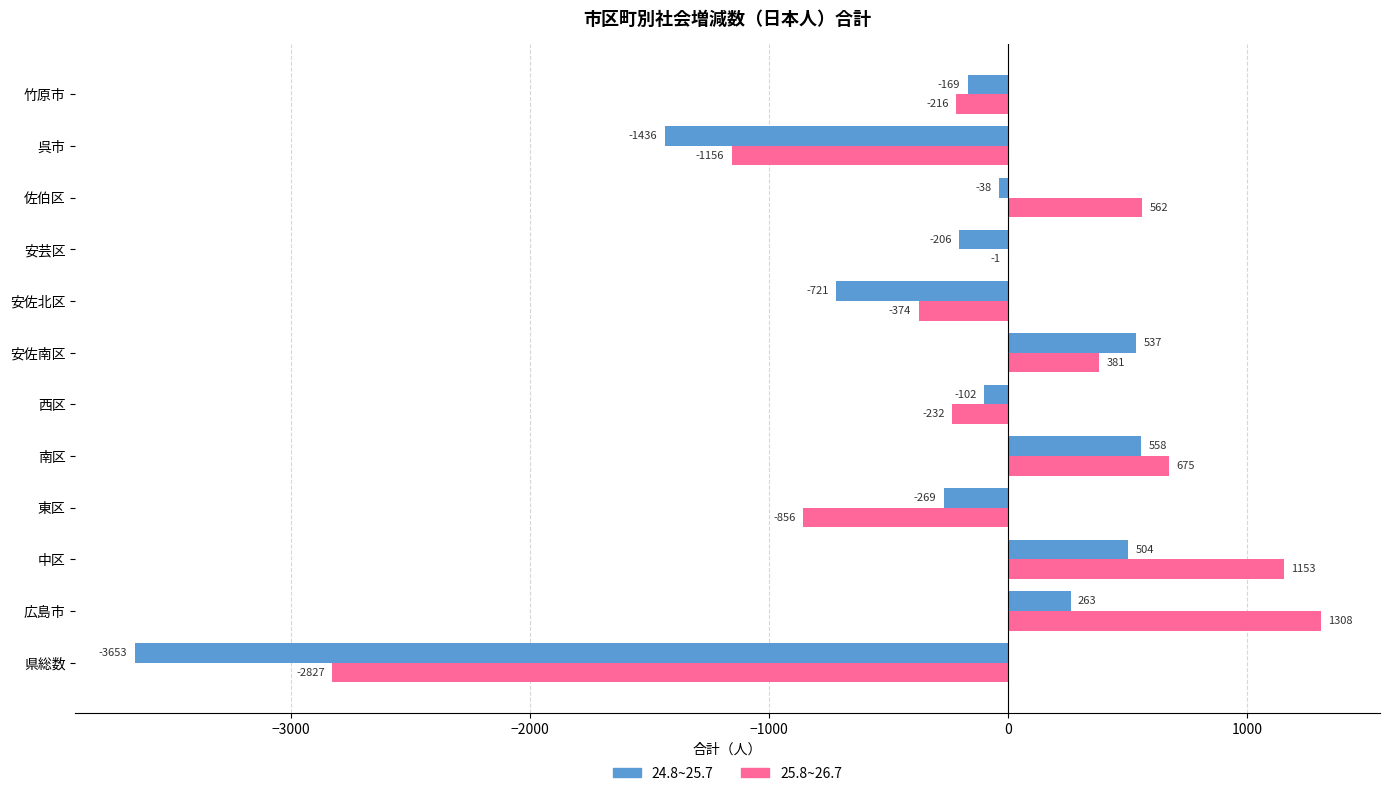

What is the approximate value of 24.8~25.7 at 安佐北区, to the nearest 10?

-720